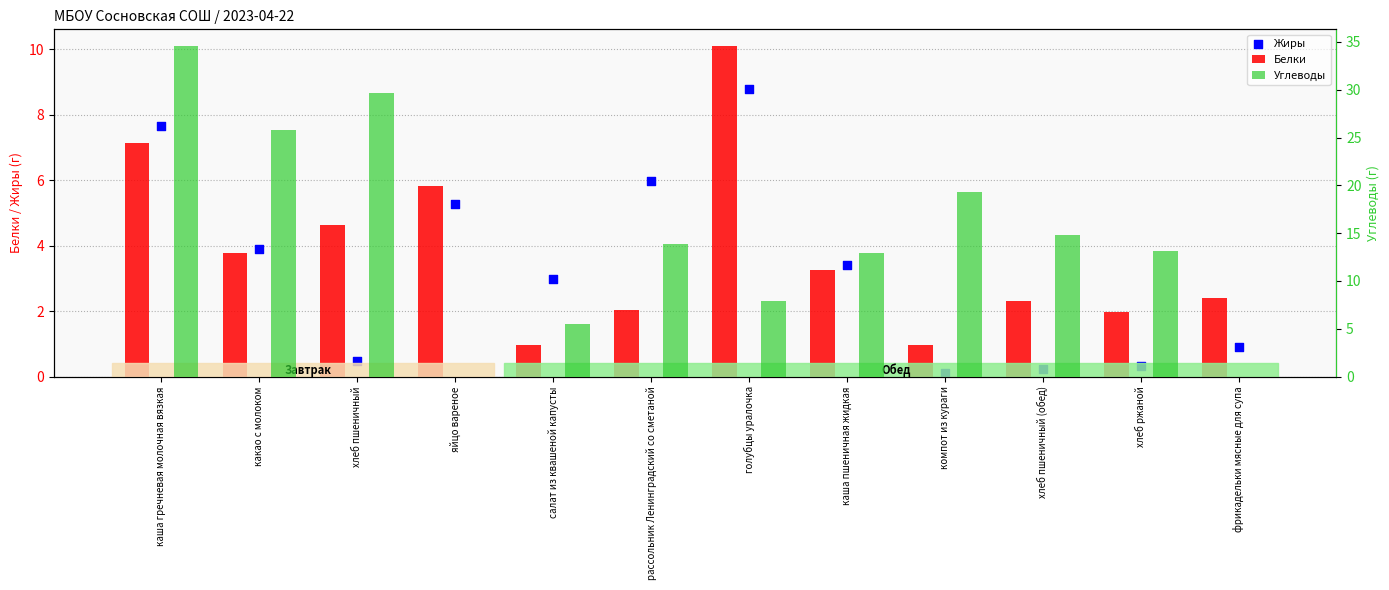

Which series contains the highest Y value?

Углеводы